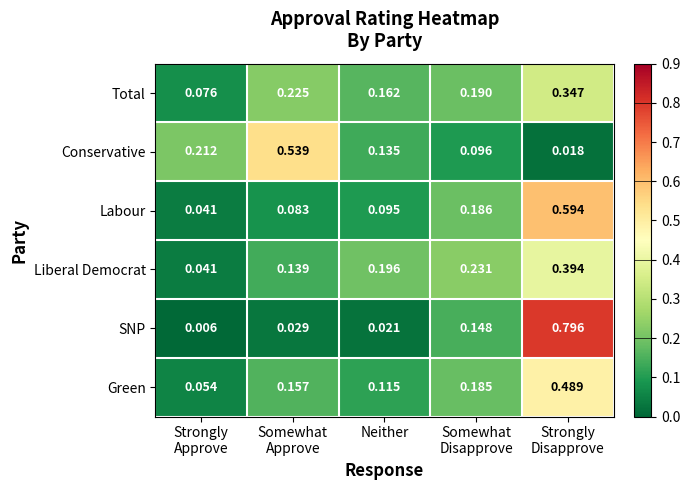

Which series has the largest range (max minus min)?

SNP